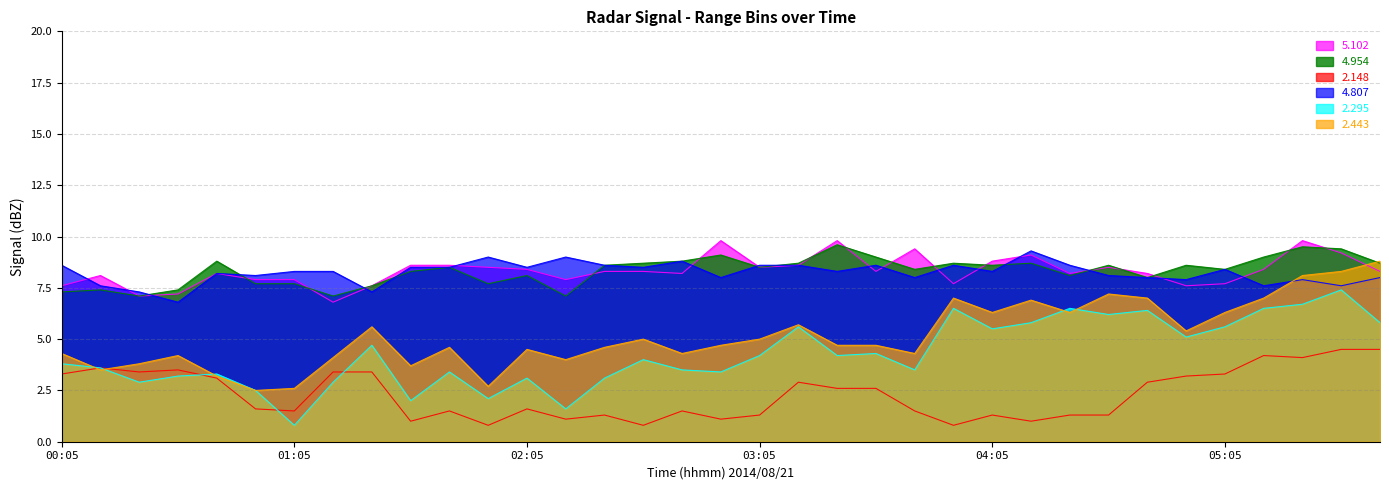

Where is the first local minimum for   4.807?

00:35